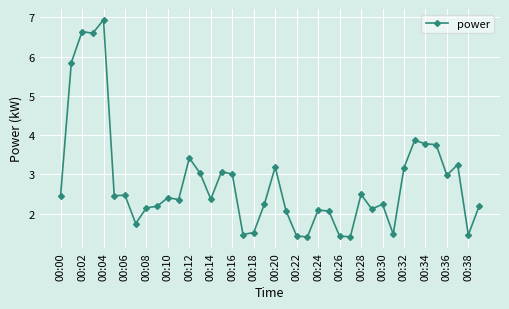

True or false: the data has more than 1 interior local peaks.

True